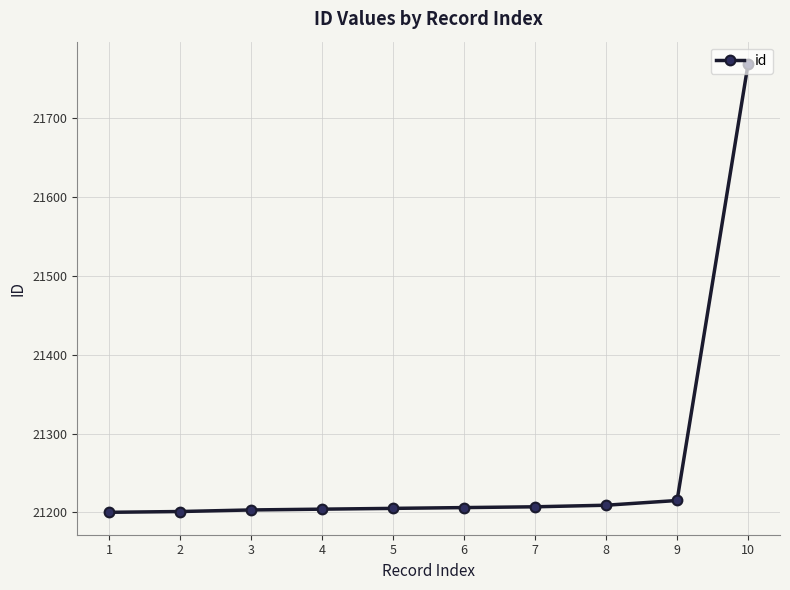

What is the ratio of the value at 6 to the value at 2?

1.0